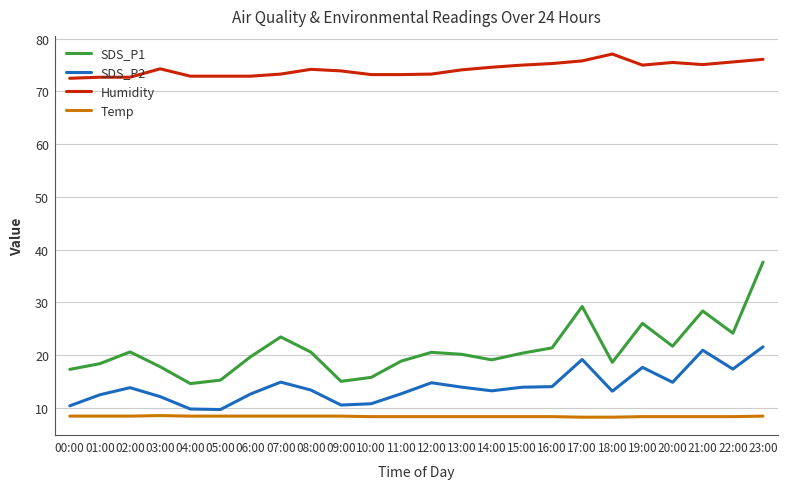

At which label does SDS_P2 first exceed 13?

02:00